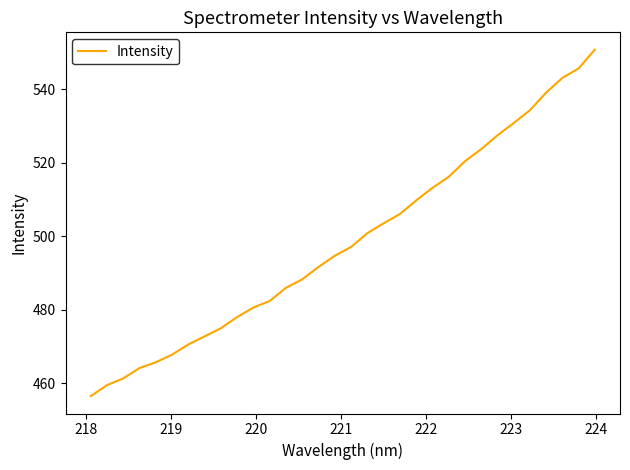

What is the maximum value shown in the chart?

550.7